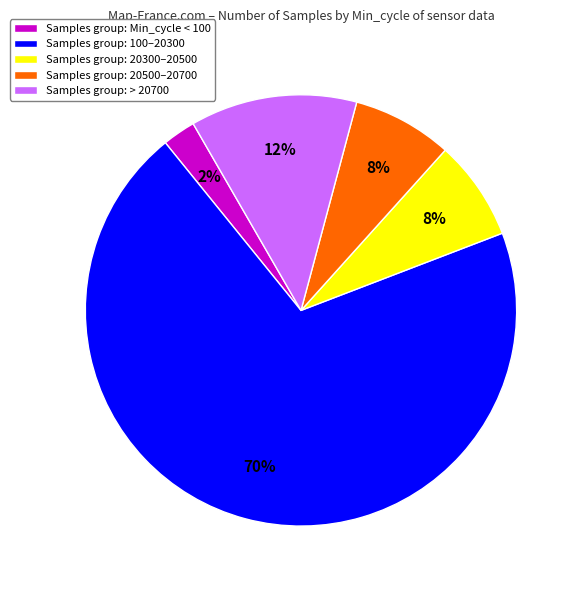

How many segments does this pie chart have?

5